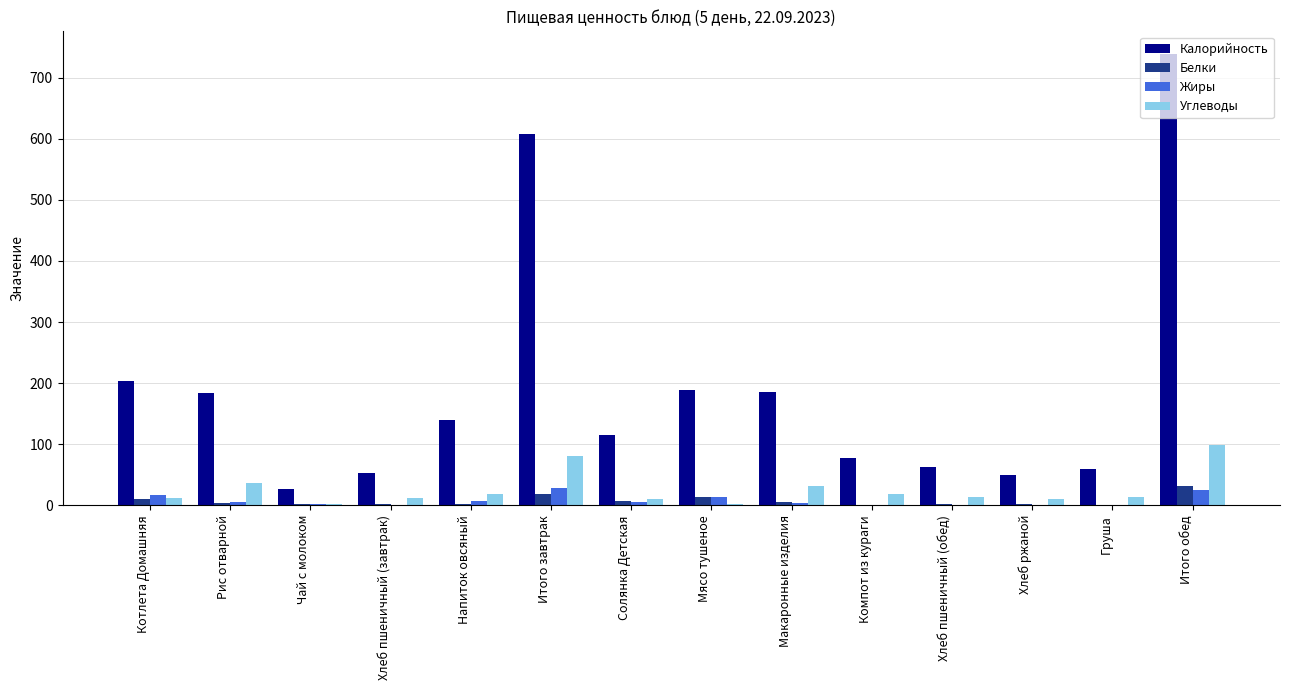

What are all the series names shown in the legend?

Калорийность, Белки, Жиры, Углеводы